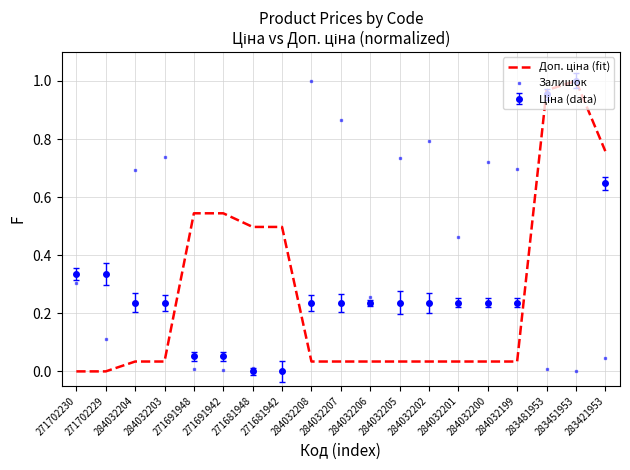

What position from the right is 283481953?

3